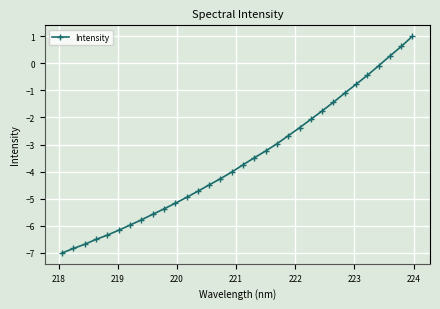

What is the difference between the maximum and minimum values?

8.0